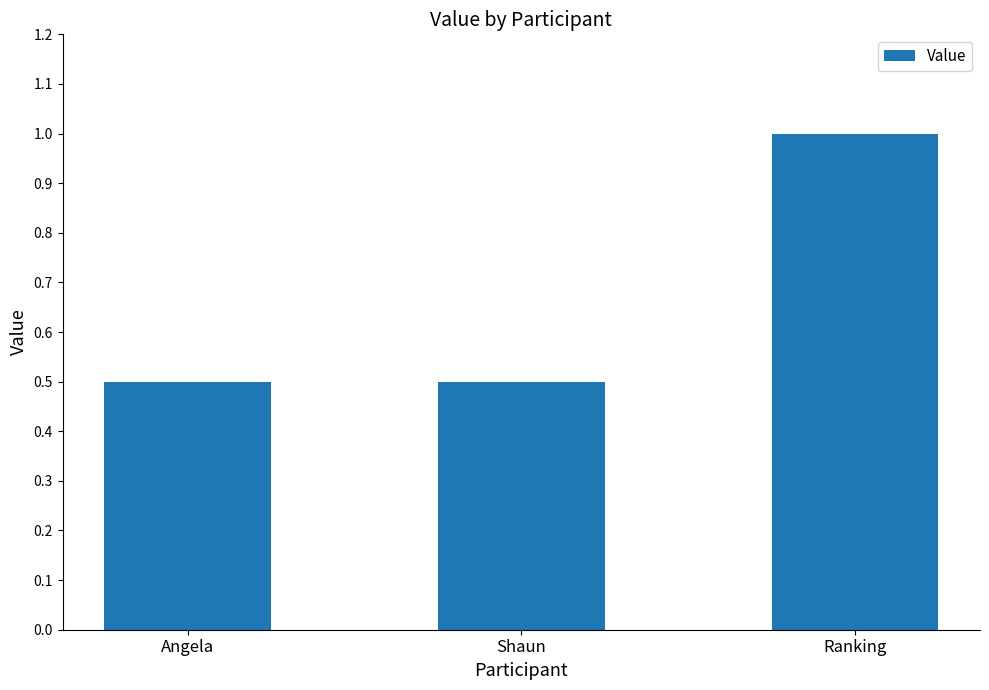

Reading left to right, transcribe all the data shown in this chart.

0.5	0.5	1.0